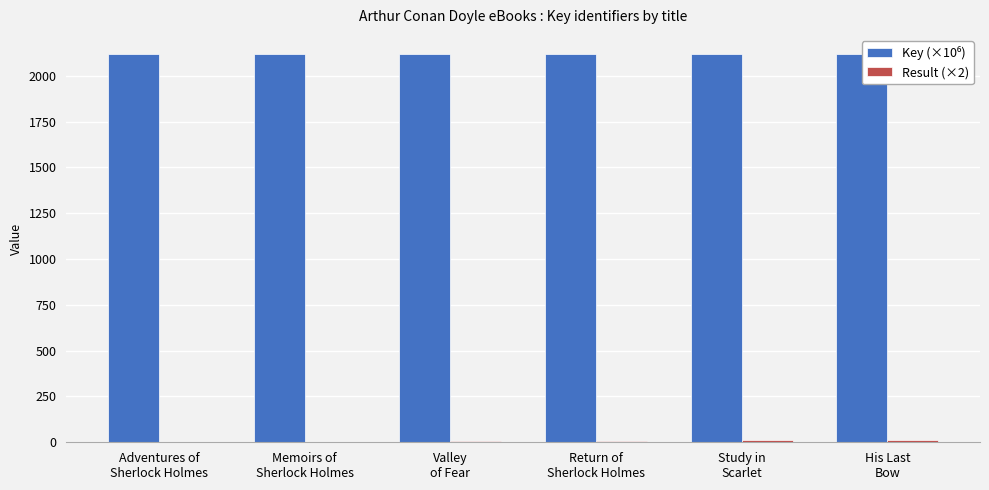

Which series has the widest spread of values?

Result (×2)